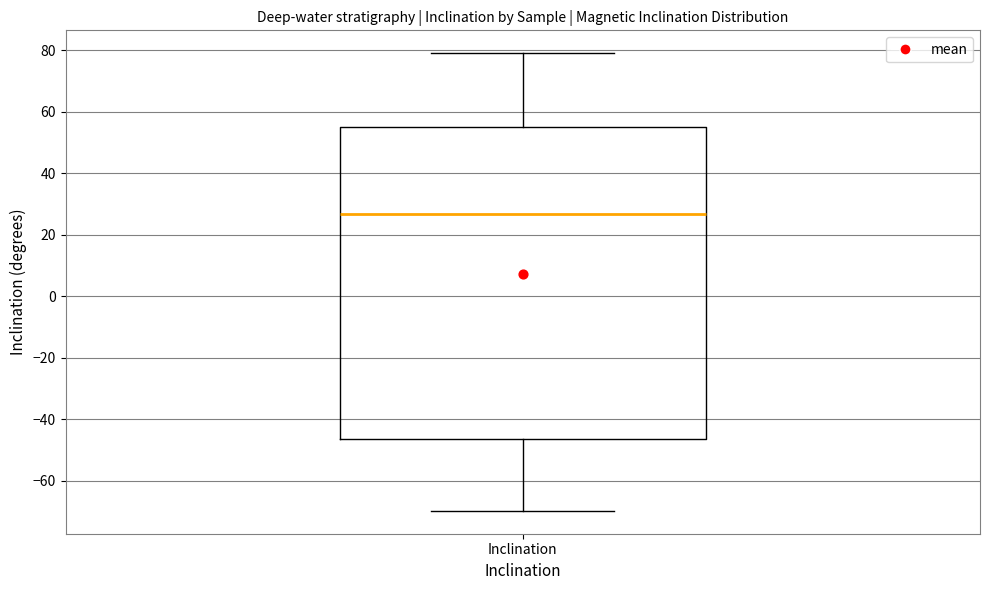

Transcribe this box plot: give where the median line is, the range the box spans, and where the two whiskers end, as read against the y-axis. The values are not printed on the chart, so give them approximately, as read against the axis.

median 26, box -46 to 54, whiskers -70 to 80